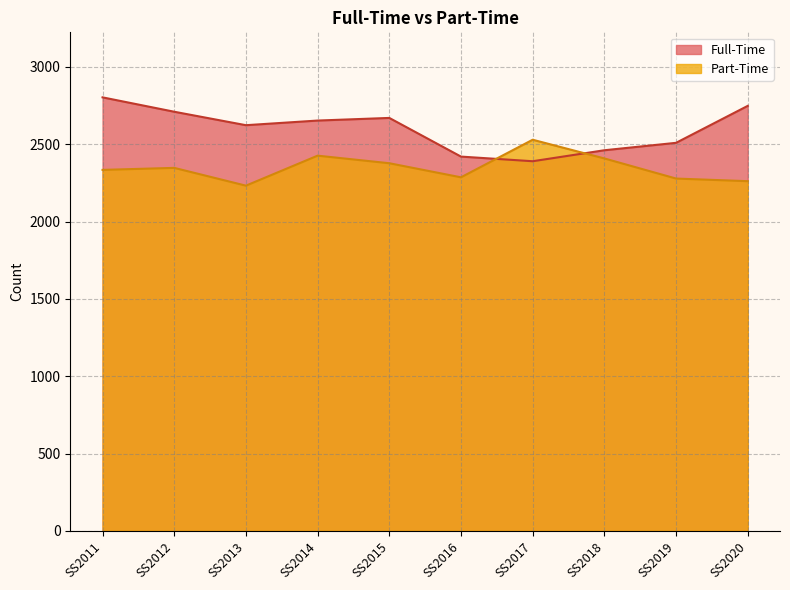

How many values in the Part-Time series are below 2347?

5